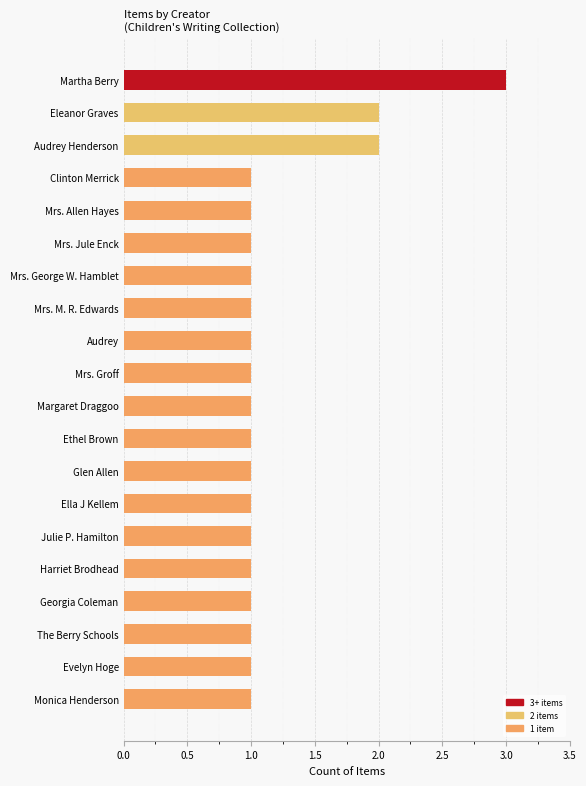

How many distinct data groups are displayed?

1